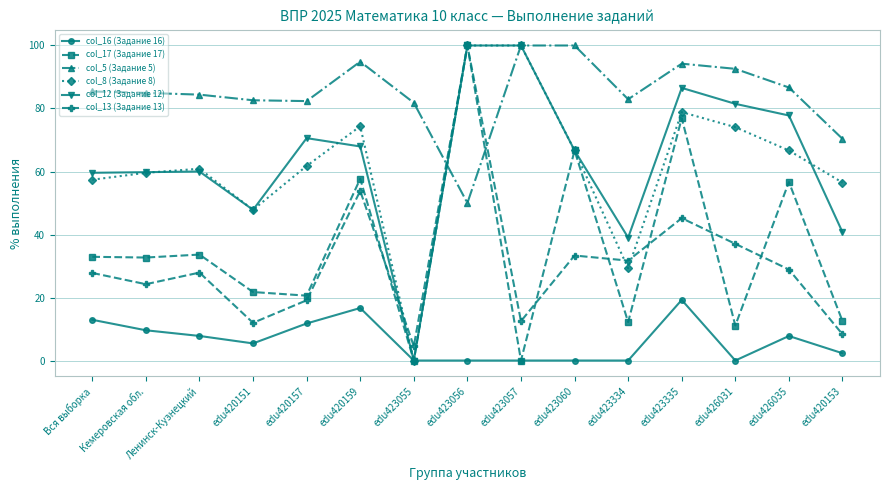

At which category is the sum across all series the highest?

edu423056